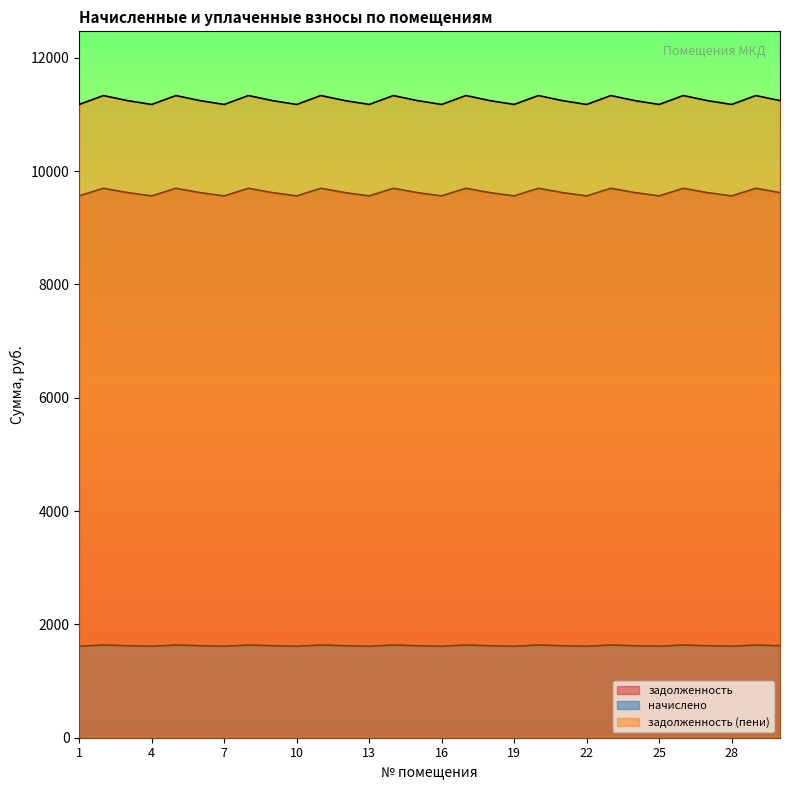

What is the difference between the maximum and minimum values in the задолженность series?

134.4